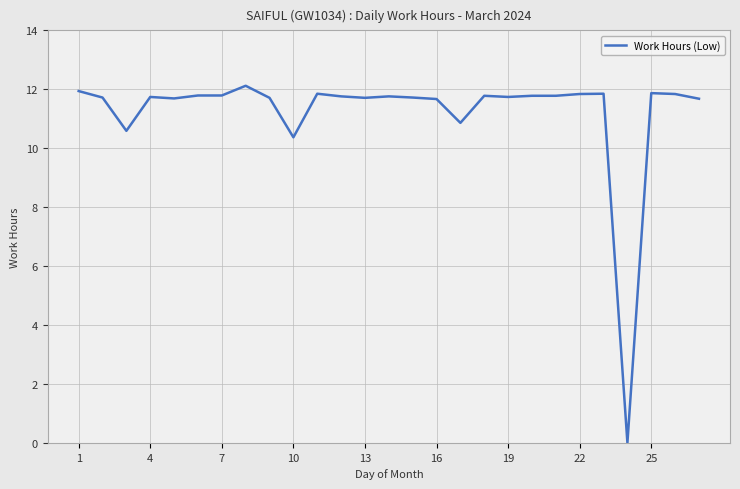

What is the value of the 25th point from the left?

11.9